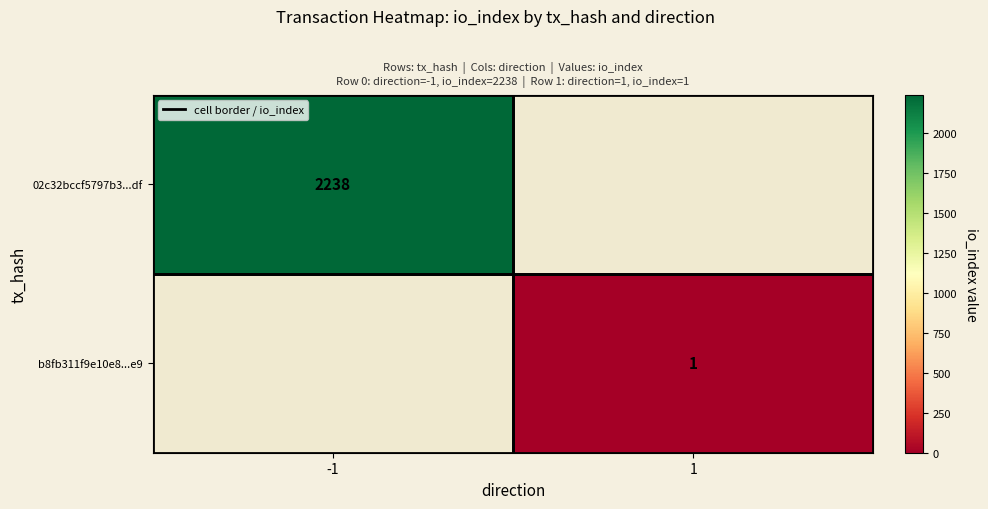

The 02c32bccf5797b3...df series shows 2238 at -1. True or false?

True